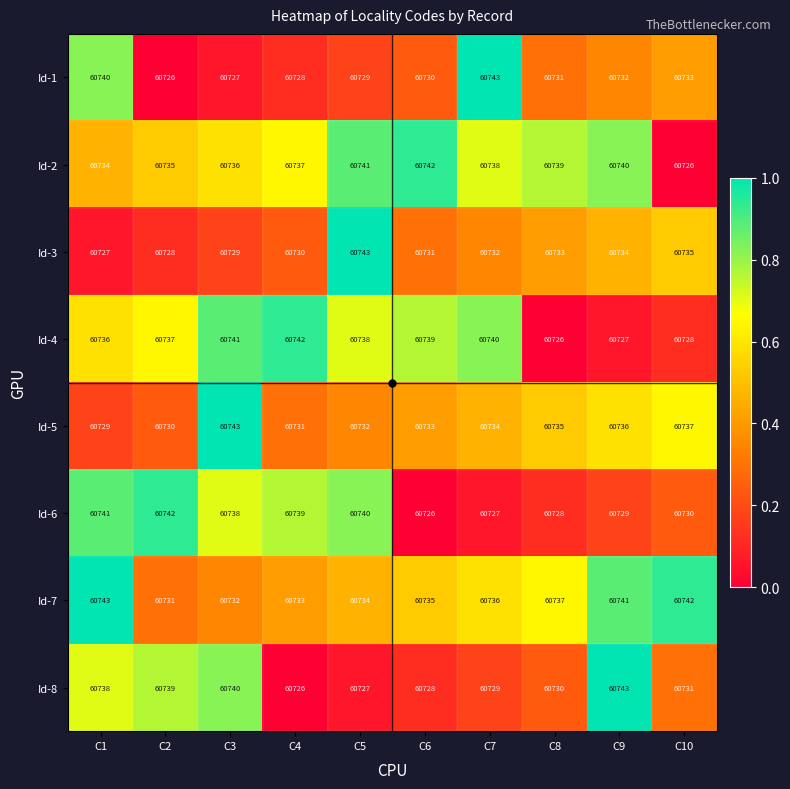

Is it true that Id-2 equals 60741 at C5?

True